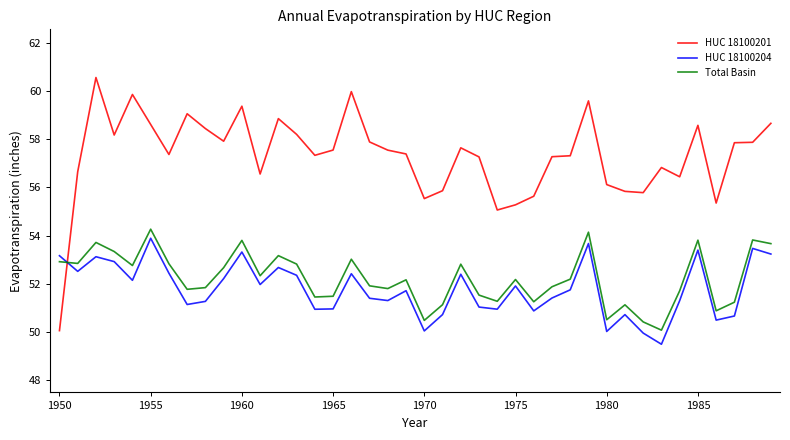

Which series has the largest range (max minus min)?

HUC 18100201